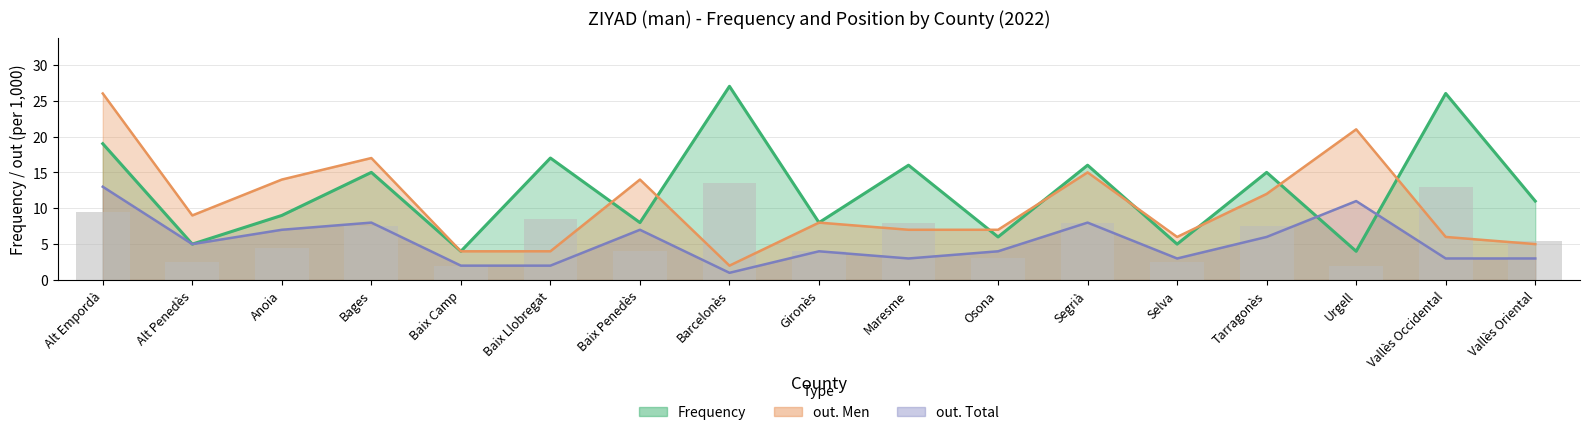

Reading left to right, what are all the values shown in this chart?

Frequency: 19	5	9	15	4	17	8	27	8	16	6	16	5	15	4	26	11
out Total: 13	5	7	8	2	2	7	1	4	3	4	8	3	6	11	3	3
out Men: 26	9	14	17	4	4	14	2	8	7	7	15	6	12	21	6	5